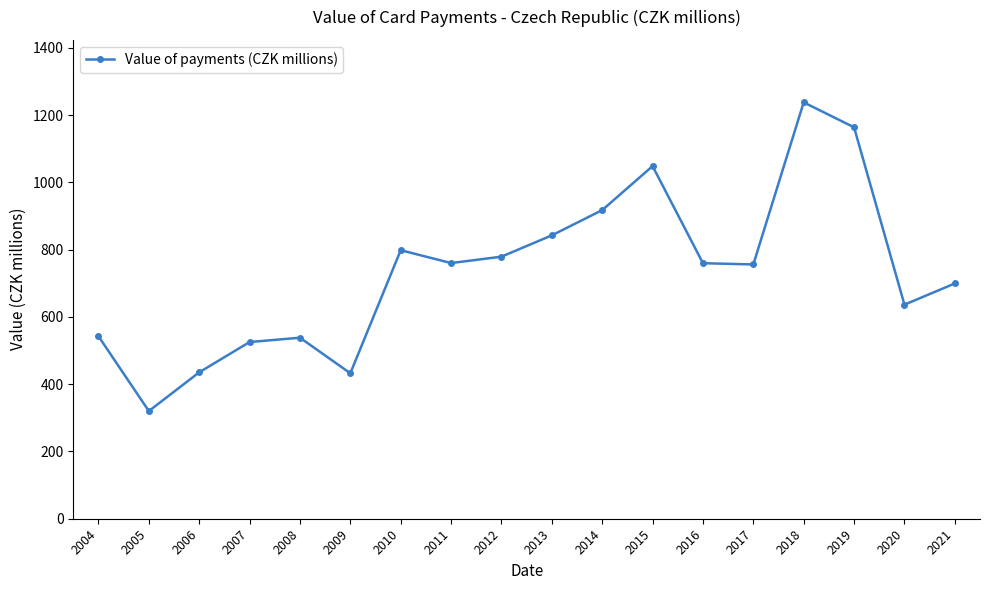

What is the value of the 9th point from the left?

778.9